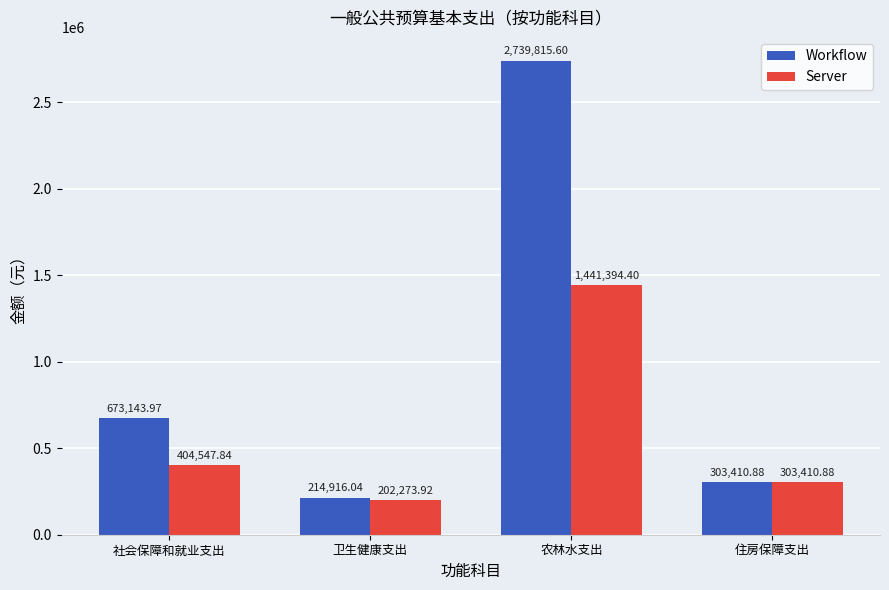

Reading right to left, transcribe all the data shown in this chart.

Workflow: 303410.9	2739815.6	214916.0	673144.0
Server: 303410.9	1441394.4	202273.9	404547.8